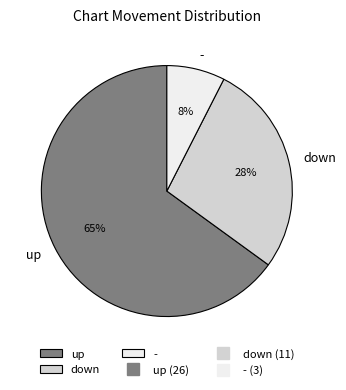

Does down represent more than half of the total?

No